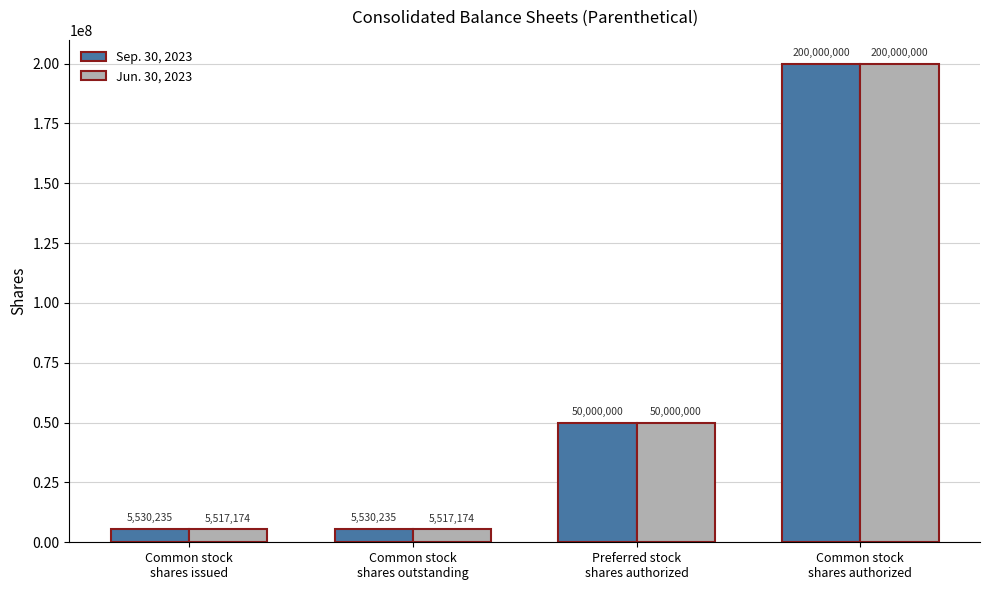

What is the difference between the maximum and second lowest values in the Jun. 30, 2023 series?

194482826